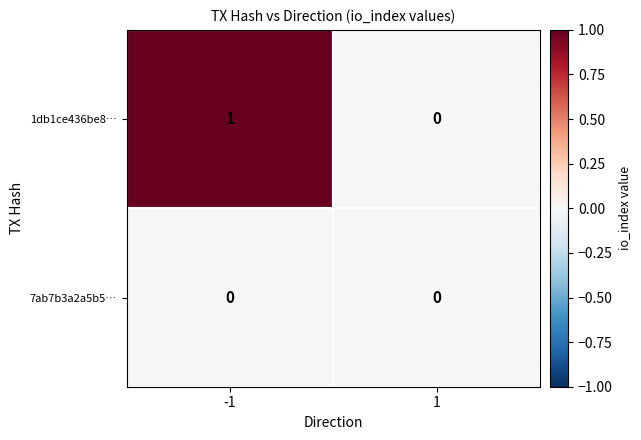

Count the number of categories in the chart.

2